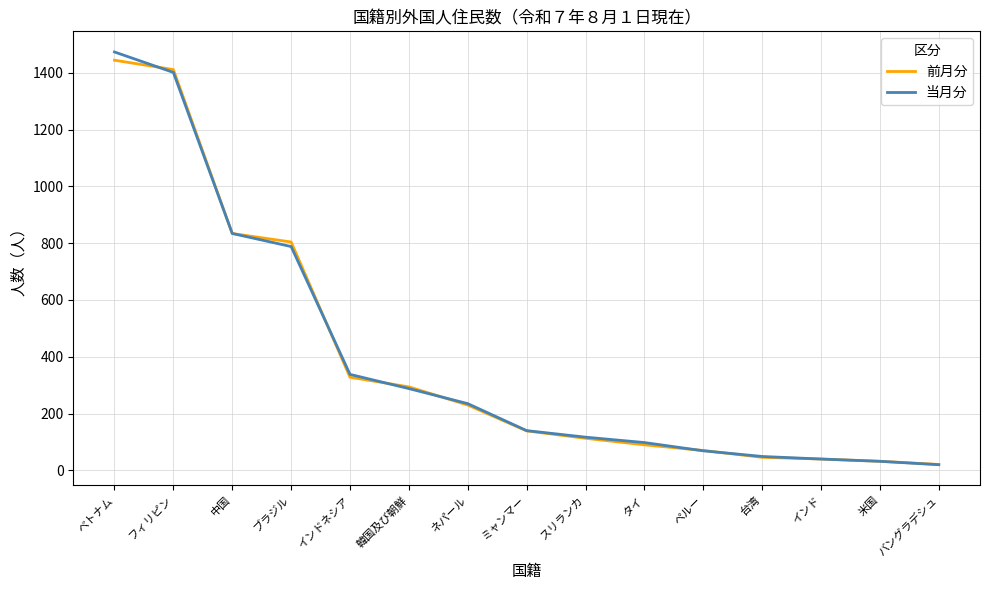

Where does the 当月分 series first go above 140?

ベトナム